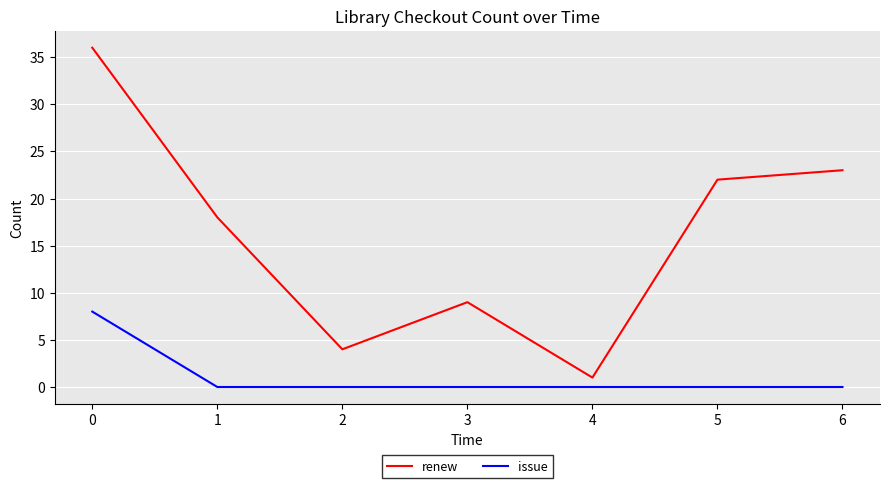

What is the sum of the renew values at 2 and 3?

13